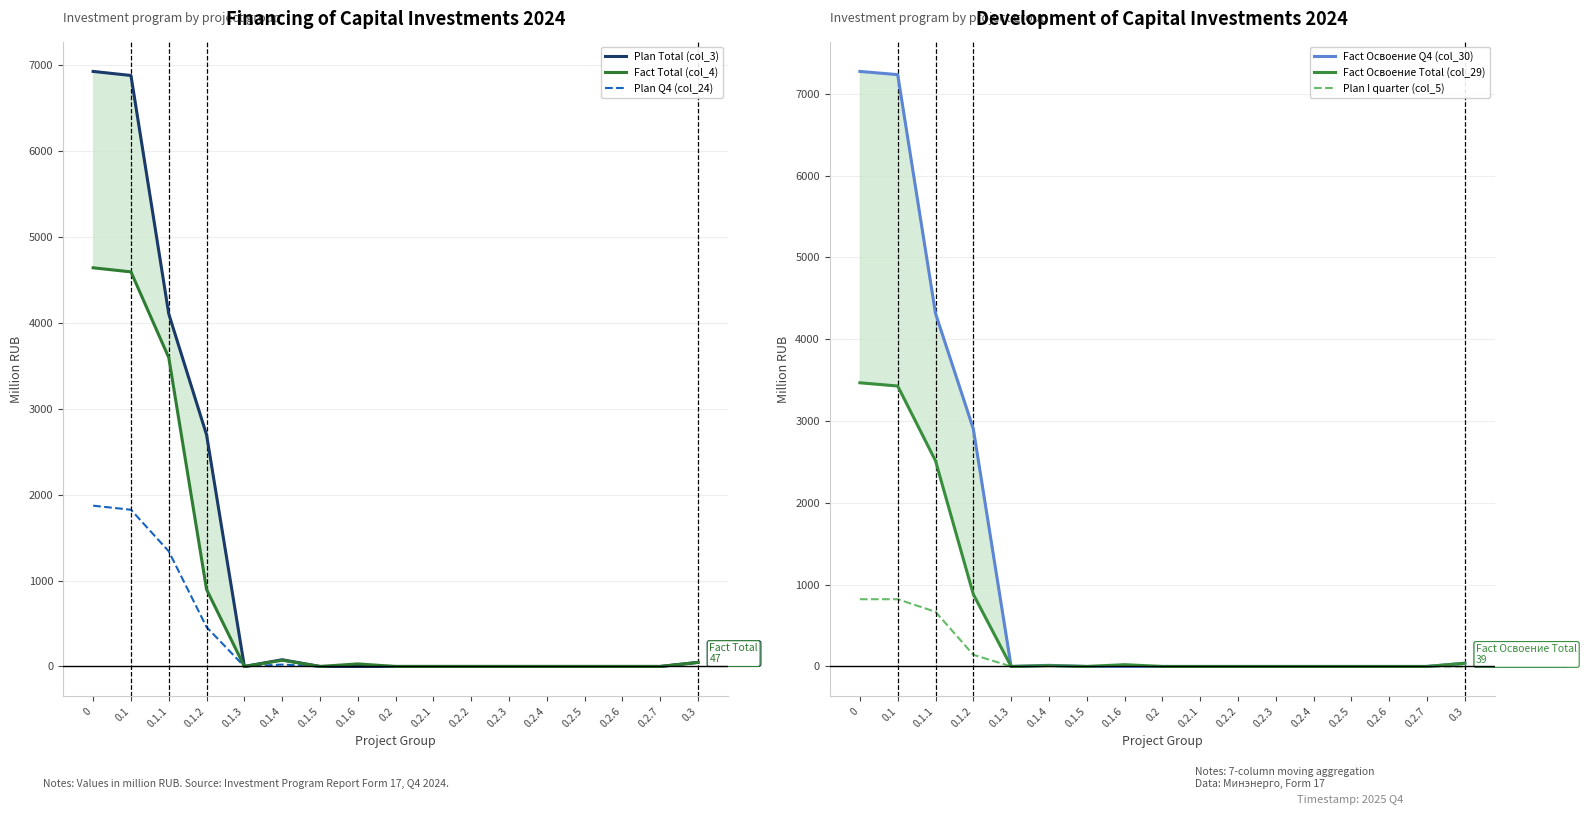

True or false: Plan Q4 (col_24) and Plan Total (col_3) cross at least once.

False